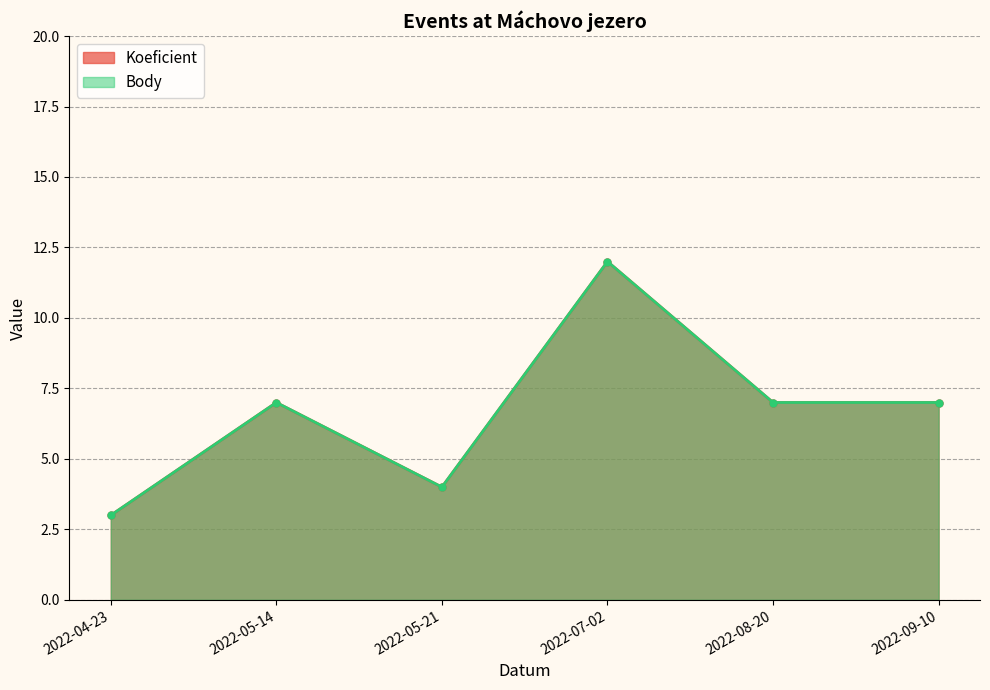

What is the approximate value of Body at 2022-05-21?

4